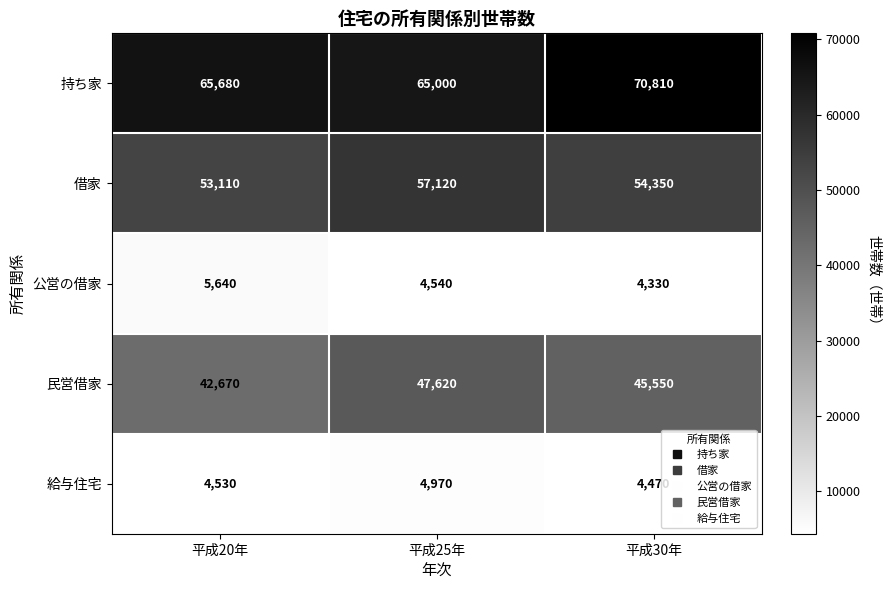

What is the spread (max minus min) of values at 平成30年?

66480